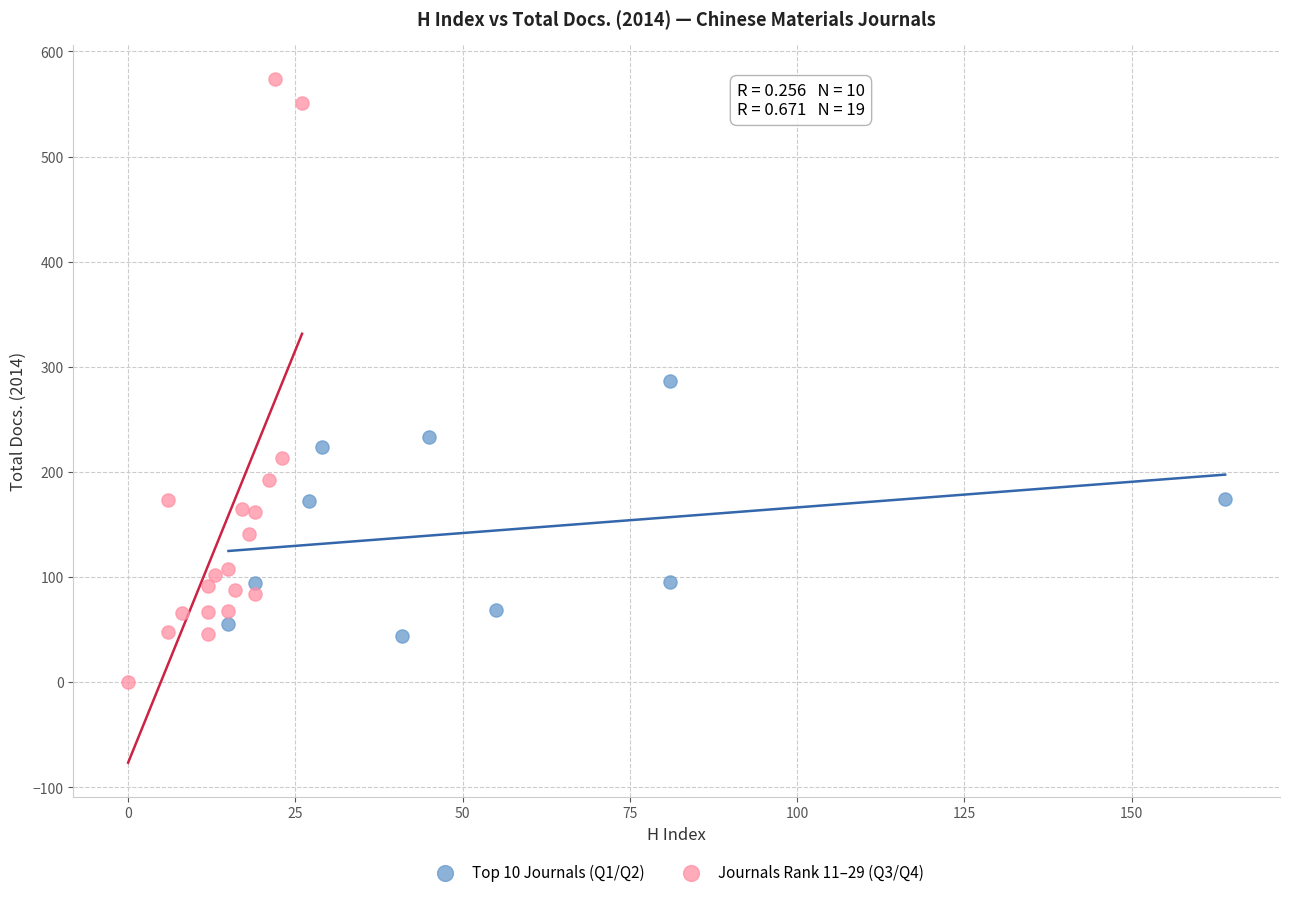

Which series reaches the minimum Y coordinate?

Journals Rank 11–29 (Q3/Q4)